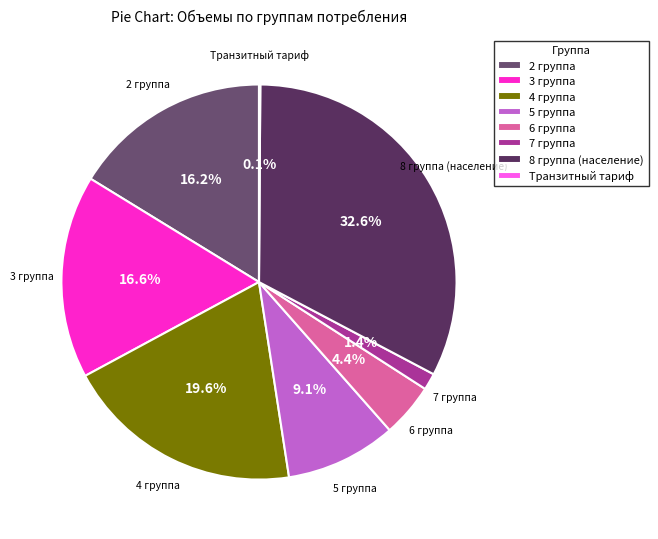

How much of the chart is everything except 2 группа?

83.8%